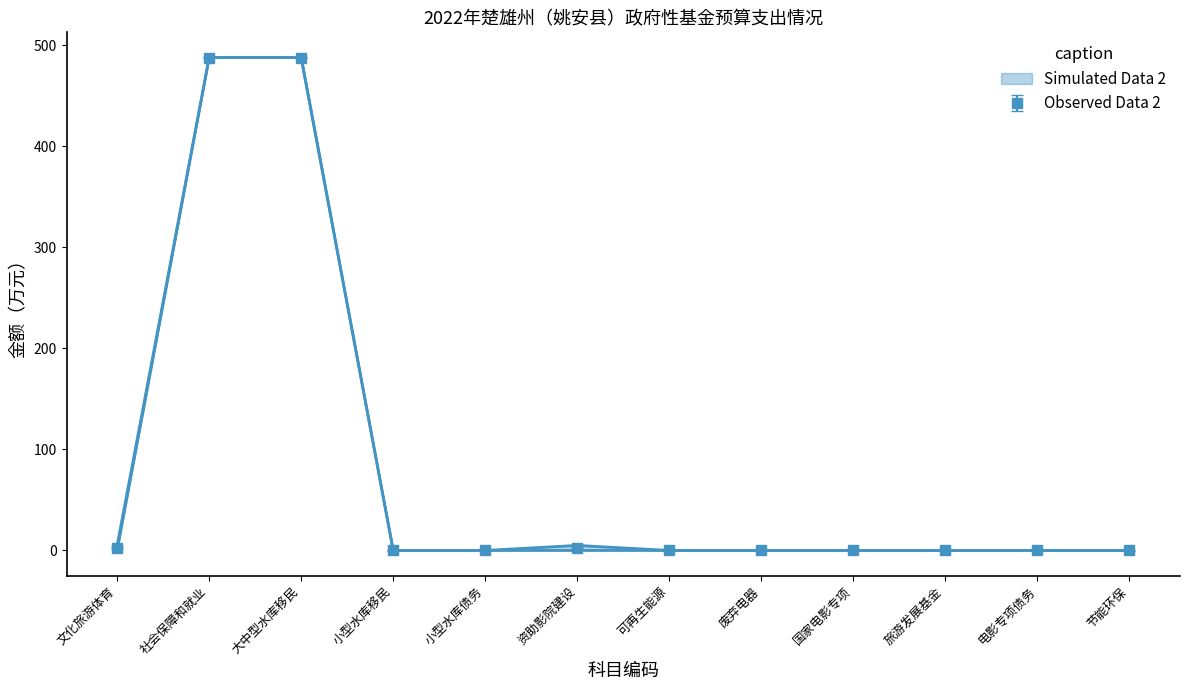

True or false: 2021年执行数 and 2022年预算数 intersect in this chart.

False